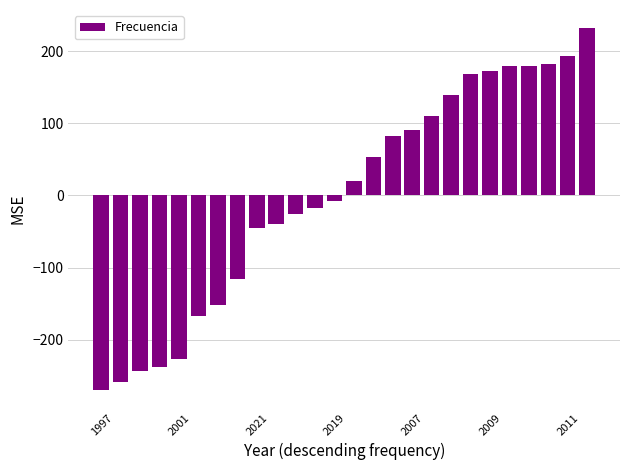

What is the greatest value displayed?

231.8